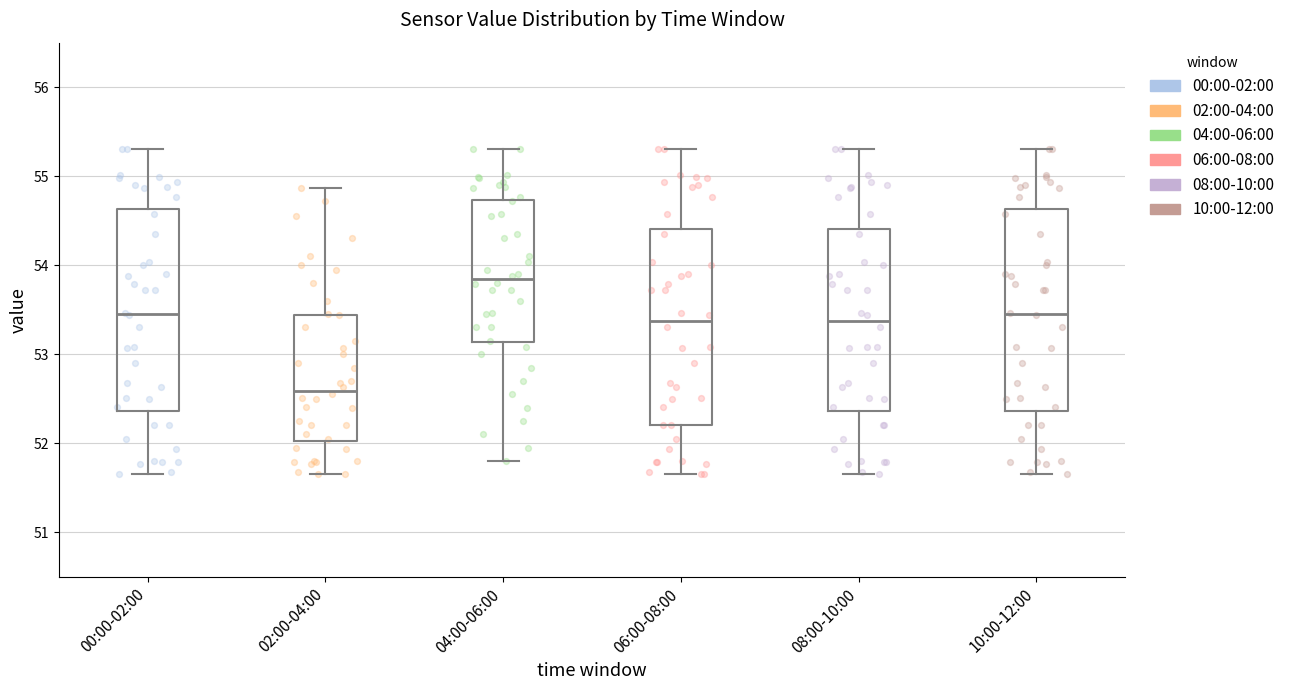

Where is the lower edge of the box for 00:00-02:00 on the y-axis? The values are not printed on the chart, so give them approximately, as read against the axis.

52.4